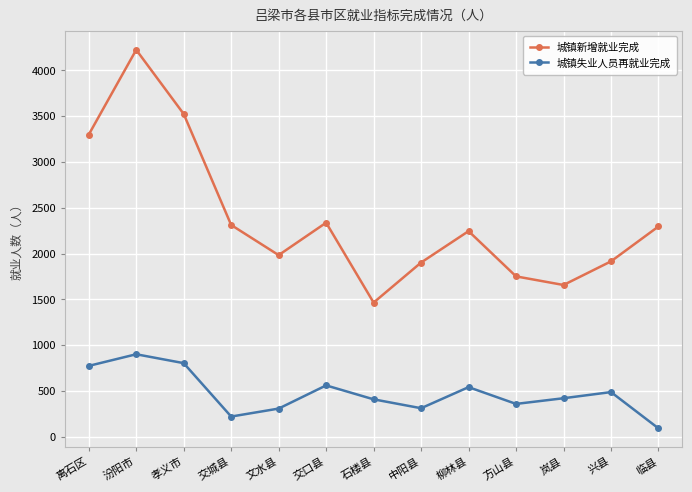

What is the lowest value of the 城镇新增就业完成 series?

1466